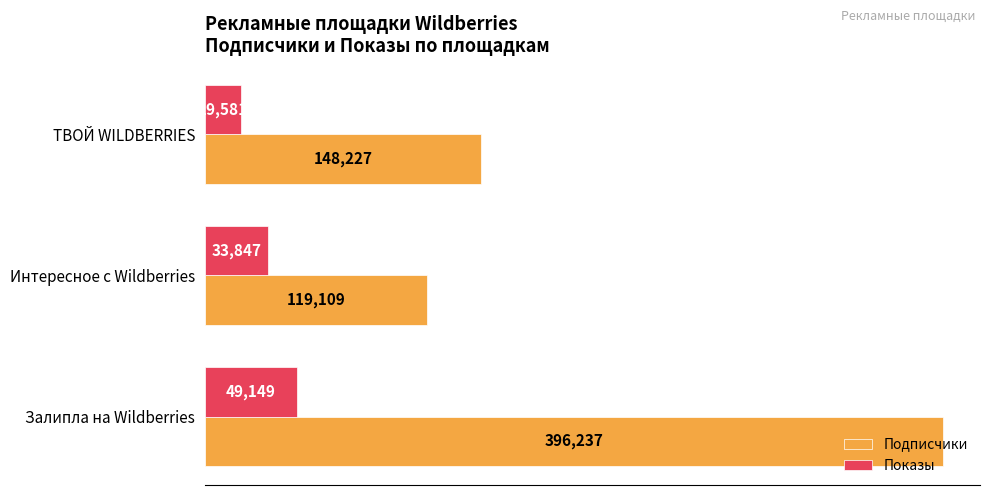

At which category is the sum across all series the highest?

Залипла на Wildberries